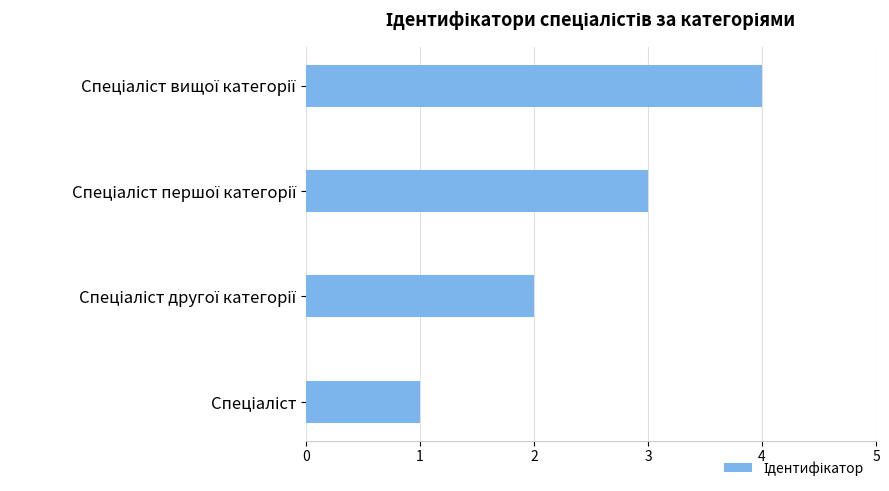

What is the difference between the maximum and minimum values?

3